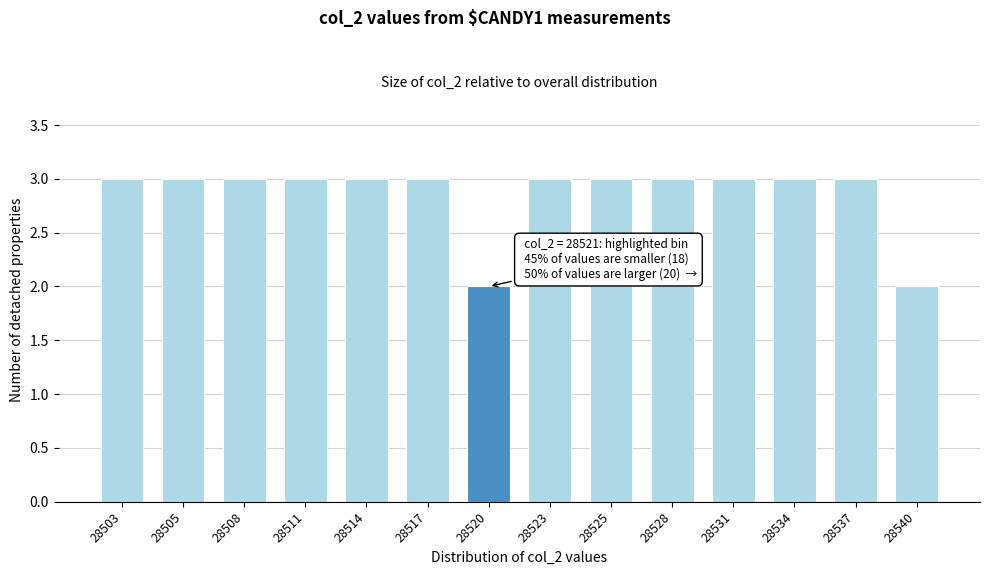

Reading left to right, transcribe all the data shown in this chart.

28503=3	28505=3	28508=3	28511=3	28514=3	28517=3	28520=2	28523=3	28525=3	28528=3	28531=3	28534=3	28537=3	28540=2